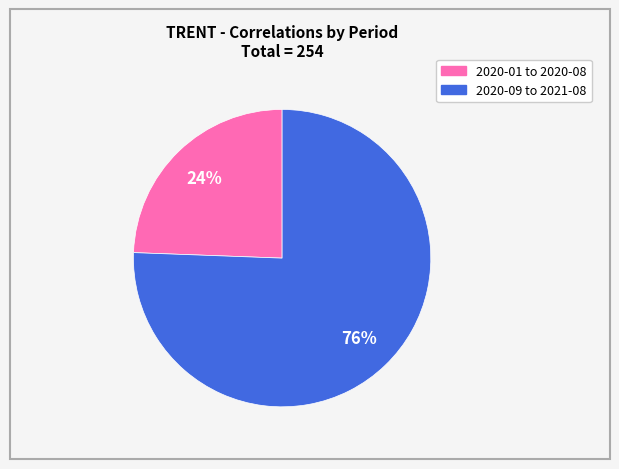

To the nearest percent, what is the average slice percentage?

50%